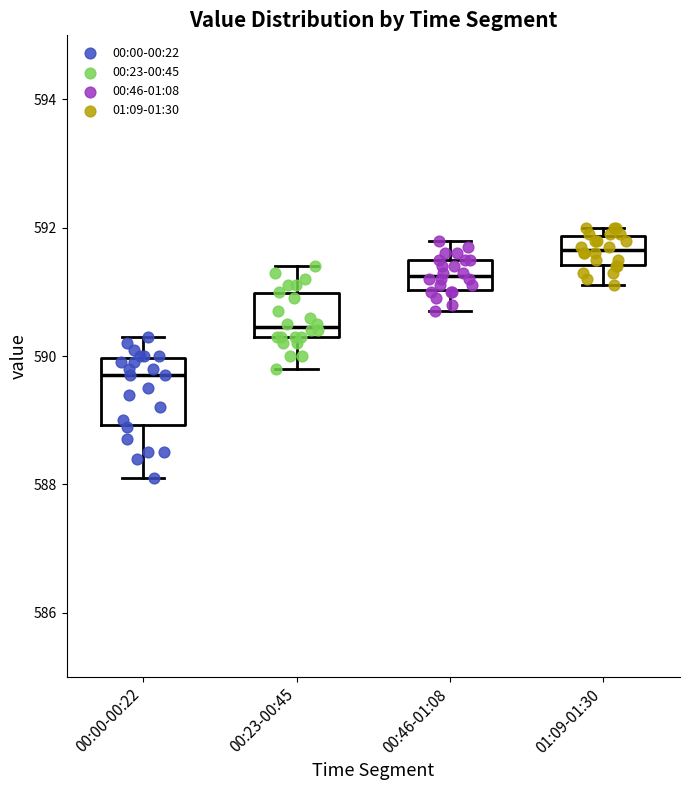

Reading left to right, transcribe this box plot: for each box, give where its median line is, the range the box spans, and where its two whiskers end, as read against the y-axis. The values are not printed on the chart, so give them approximately, as read against the axis.

00:00-00:22: median 589.8, box 589.0 to 590.0, whiskers 588.2 to 590.4
00:23-00:45: median 590.4 (just above the box's lower edge), box 590.4 to 591.0, whiskers 589.8 to 591.4
00:46-01:08: median 591.2, box 591.0 to 591.6, whiskers 590.8 to 591.8
01:09-01:30: median 591.6, box 591.4 to 591.8, whiskers 591.2 to 592.0